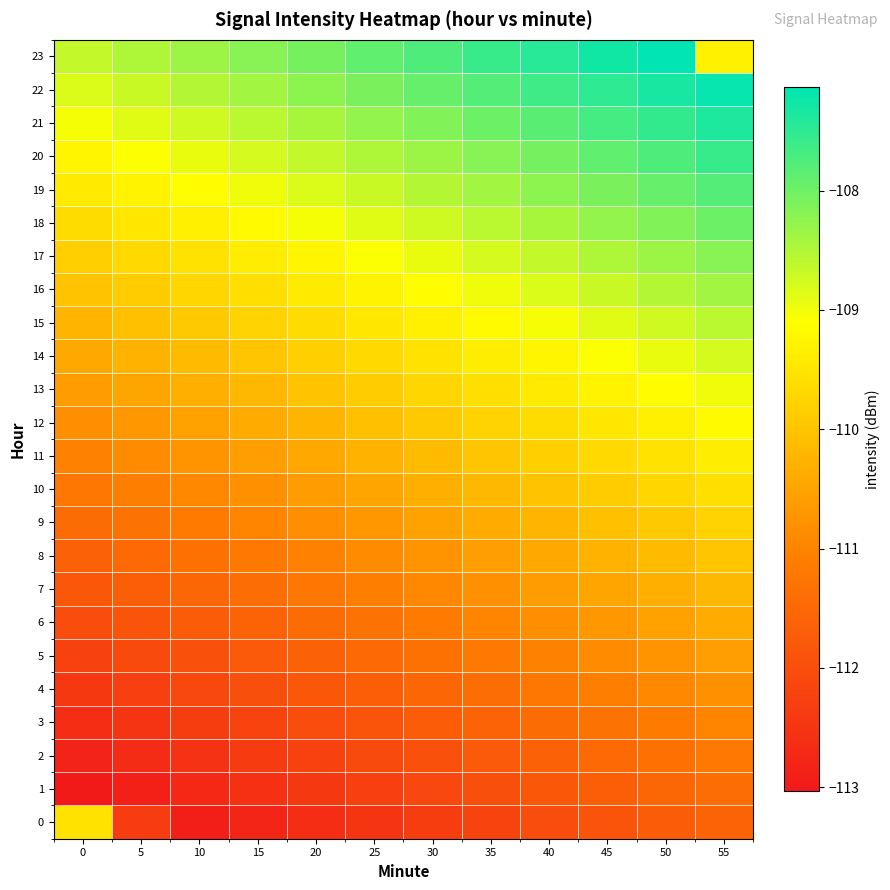

Reading left to right, transcribe all the data shown in this chart.

0: 0=-109.5	5=-112.3	10=-112.9	15=-112.8	20=-112.6	25=-112.5	30=-112.3	35=-112.2	40=-112.0	45=-111.9	50=-111.7	55=-111.6
1: 0=-113.0	5=-112.9	10=-112.7	15=-112.6	20=-112.4	25=-112.3	30=-112.1	35=-112.0	40=-111.8	45=-111.7	50=-111.5	55=-111.4
2: 0=-112.8	5=-112.7	10=-112.5	15=-112.4	20=-112.2	25=-112.1	30=-111.9	35=-111.8	40=-111.6	45=-111.5	50=-111.3	55=-111.2
3: 0=-112.6	5=-112.5	10=-112.3	15=-112.2	20=-112.0	25=-111.9	30=-111.7	35=-111.6	40=-111.4	45=-111.3	50=-111.1	55=-111.0
4: 0=-112.4	5=-112.3	10=-112.1	15=-112.0	20=-111.8	25=-111.7	30=-111.5	35=-111.4	40=-111.2	45=-111.1	50=-110.9	55=-110.8
5: 0=-112.2	5=-112.1	10=-111.9	15=-111.8	20=-111.6	25=-111.5	30=-111.3	35=-111.2	40=-111.0	45=-110.9	50=-110.7	55=-110.6
6: 0=-112.0	5=-111.9	10=-111.7	15=-111.6	20=-111.4	25=-111.3	30=-111.1	35=-111.0	40=-110.8	45=-110.7	50=-110.5	55=-110.4
7: 0=-111.8	5=-111.7	10=-111.5	15=-111.4	20=-111.2	25=-111.1	30=-110.9	35=-110.8	40=-110.6	45=-110.5	50=-110.3	55=-110.2
8: 0=-111.6	5=-111.5	10=-111.3	15=-111.2	20=-111.0	25=-110.9	30=-110.7	35=-110.6	40=-110.4	45=-110.3	50=-110.1	55=-110.0
9: 0=-111.4	5=-111.3	10=-111.1	15=-111.0	20=-110.8	25=-110.7	30=-110.5	35=-110.4	40=-110.2	45=-110.1	50=-109.9	55=-109.8
10: 0=-111.2	5=-111.1	10=-110.9	15=-110.8	20=-110.6	25=-110.5	30=-110.3	35=-110.2	40=-110.0	45=-109.9	50=-109.7	55=-109.6
11: 0=-111.0	5=-110.9	10=-110.7	15=-110.6	20=-110.4	25=-110.3	30=-110.1	35=-110.0	40=-109.8	45=-109.7	50=-109.5	55=-109.4
12: 0=-110.8	5=-110.7	10=-110.5	15=-110.4	20=-110.2	25=-110.1	30=-109.9	35=-109.8	40=-109.6	45=-109.5	50=-109.3	55=-109.2
13: 0=-110.6	5=-110.5	10=-110.3	15=-110.2	20=-110.0	25=-109.9	30=-109.7	35=-109.6	40=-109.4	45=-109.3	50=-109.1	55=-109.0
14: 0=-110.4	5=-110.3	10=-110.1	15=-110.0	20=-109.8	25=-109.7	30=-109.5	35=-109.4	40=-109.2	45=-109.1	50=-108.9	55=-108.8
15: 0=-110.2	5=-110.1	10=-109.9	15=-109.8	20=-109.6	25=-109.5	30=-109.3	35=-109.2	40=-109.0	45=-108.9	50=-108.7	55=-108.6
16: 0=-110.0	5=-109.9	10=-109.7	15=-109.6	20=-109.4	25=-109.3	30=-109.1	35=-109.0	40=-108.8	45=-108.7	50=-108.5	55=-108.4
17: 0=-109.8	5=-109.7	10=-109.5	15=-109.4	20=-109.2	25=-109.1	30=-108.9	35=-108.8	40=-108.6	45=-108.5	50=-108.3	55=-108.2
18: 0=-109.6	5=-109.5	10=-109.3	15=-109.2	20=-109.0	25=-108.9	30=-108.7	35=-108.6	40=-108.4	45=-108.3	50=-108.1	55=-108.0
19: 0=-109.4	5=-109.3	10=-109.1	15=-109.0	20=-108.8	25=-108.7	30=-108.5	35=-108.4	40=-108.2	45=-108.1	50=-107.9	55=-107.8
20: 0=-109.2	5=-109.1	10=-108.9	15=-108.8	20=-108.6	25=-108.5	30=-108.3	35=-108.2	40=-108.0	45=-107.9	50=-107.7	55=-107.6
21: 0=-109.0	5=-108.9	10=-108.7	15=-108.6	20=-108.4	25=-108.3	30=-108.1	35=-108.0	40=-107.8	45=-107.7	50=-107.5	55=-107.4
22: 0=-108.8	5=-108.7	10=-108.5	15=-108.4	20=-108.2	25=-108.1	30=-107.9	35=-107.8	40=-107.6	45=-107.5	50=-107.3	55=-107.2
23: 0=-108.6	5=-108.5	10=-108.3	15=-108.2	20=-108.0	25=-107.9	30=-107.7	35=-107.6	40=-107.4	45=-107.3	50=-107.1	55=-109.3